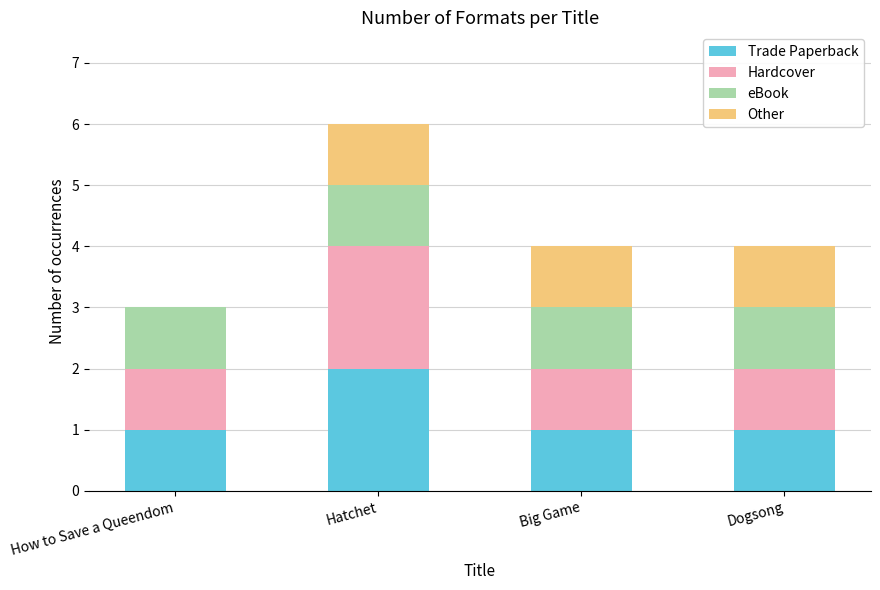

What is the sum of the Trade Paperback values at Hatchet and Dogsong?

3